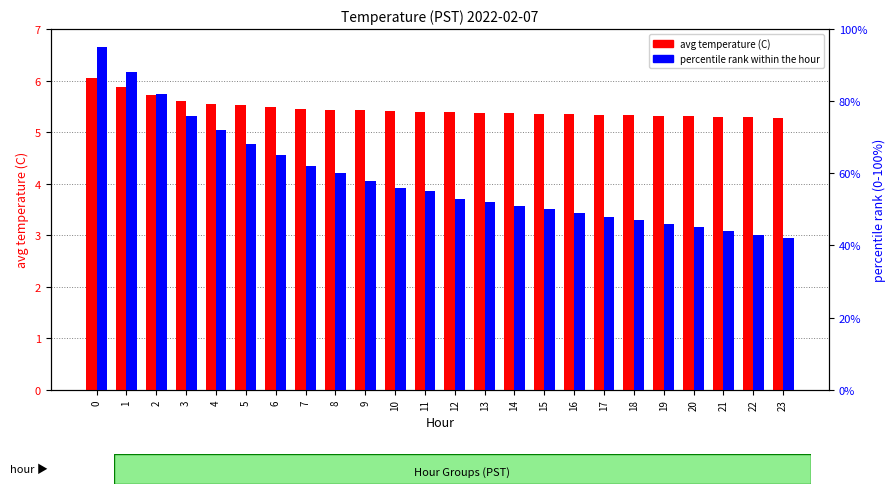

List the series in order of their peak value, highest first.

avg temperature (C), percentile rank within the hour